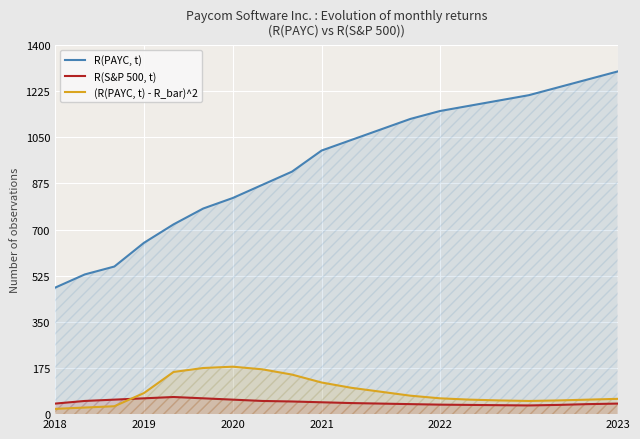

Which series changed the most between 2018 and 2021?

R(PAYC, t)